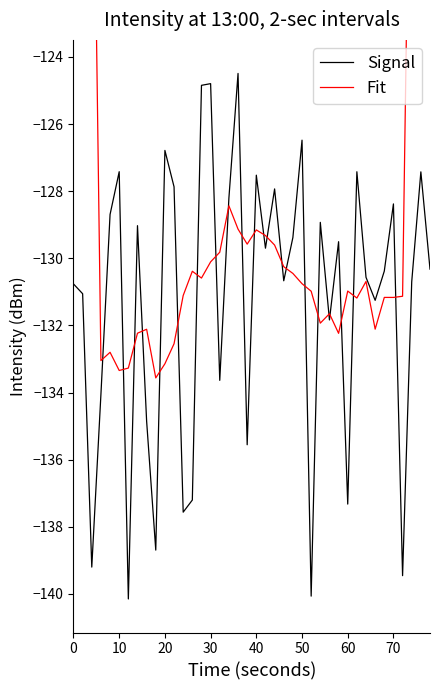

How many lines are shown in the chart?

2